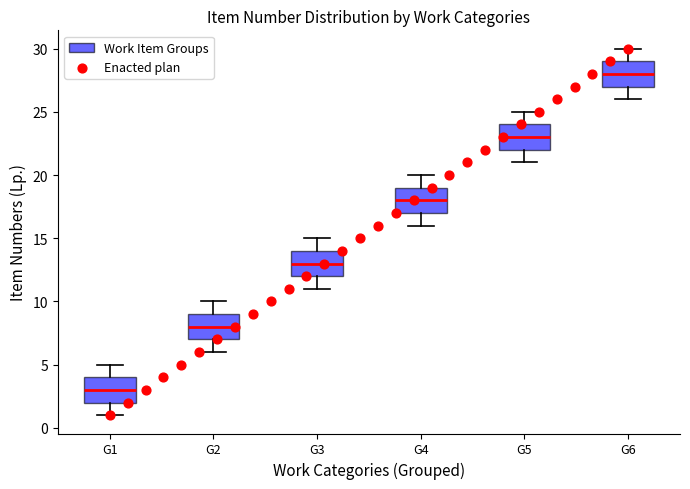

Reading left to right, read every box against the y-axis: the position of its median line, the range the box covers, and the ends of its whiskers. The values are not printed on the chart, so give them approximately, as read against the axis.

G1: median 3, box 2 to 4, whiskers 1 to 5
G2: median 8, box 7 to 9, whiskers 6 to 10
G3: median 13, box 12 to 14, whiskers 11 to 15
G4: median 18, box 17 to 19, whiskers 16 to 20
G5: median 23, box 22 to 24, whiskers 21 to 25
G6: median 28, box 27 to 29, whiskers 26 to 30